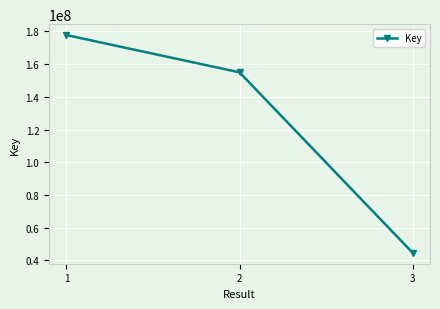

What is the change in value from 1 to 2?

-22777434